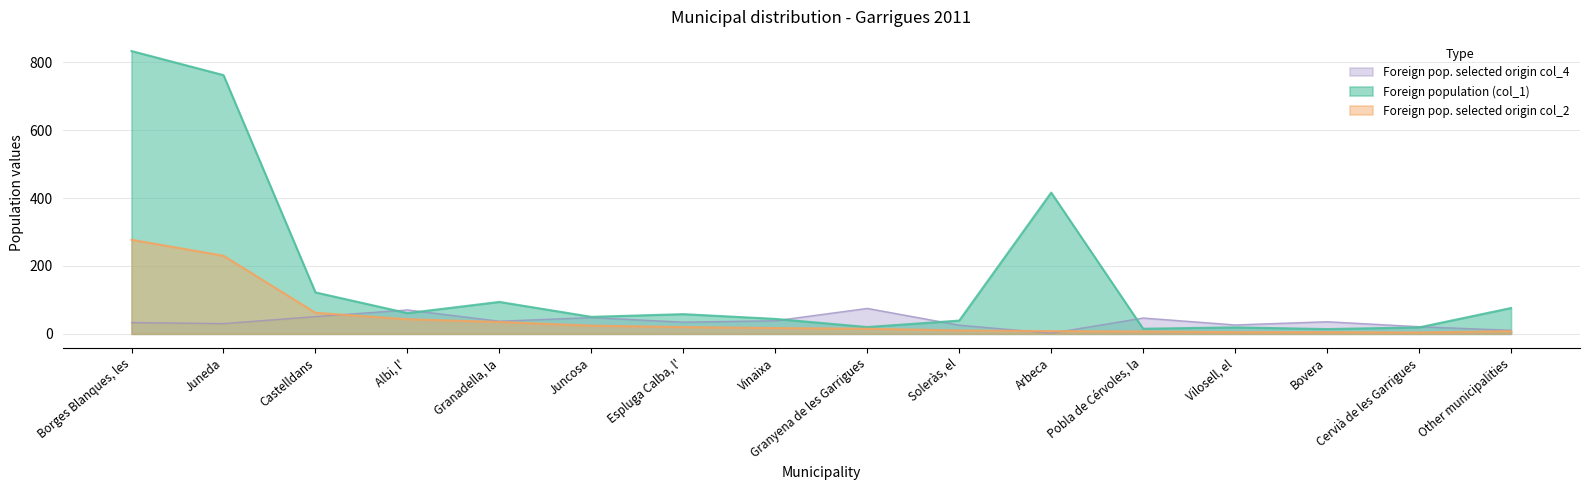

In Foreign pop. selected origin col_4, how many points are lower than both neighbors (excluding endpoints)?

5